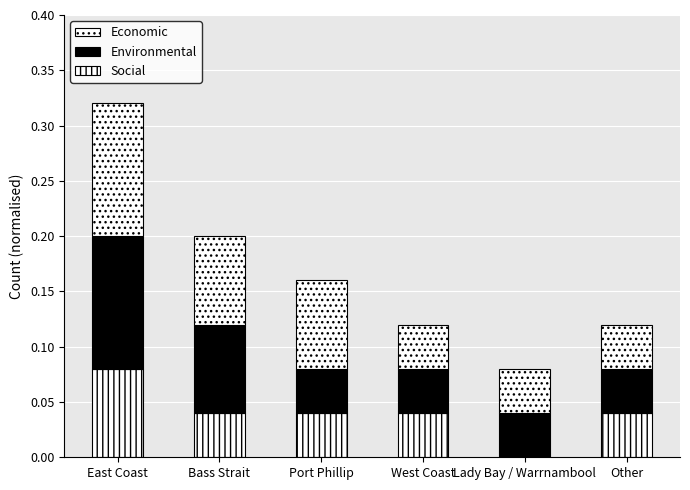

What is the sum of the Environmental values at Bass Strait and Lady Bay / Warrnambool?

0.1